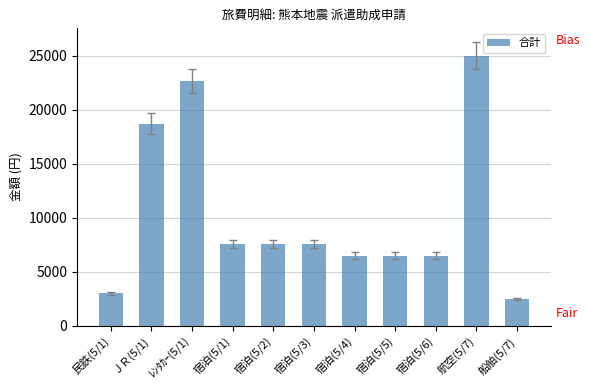

What position from the right is 宿泊(5/6)?

3